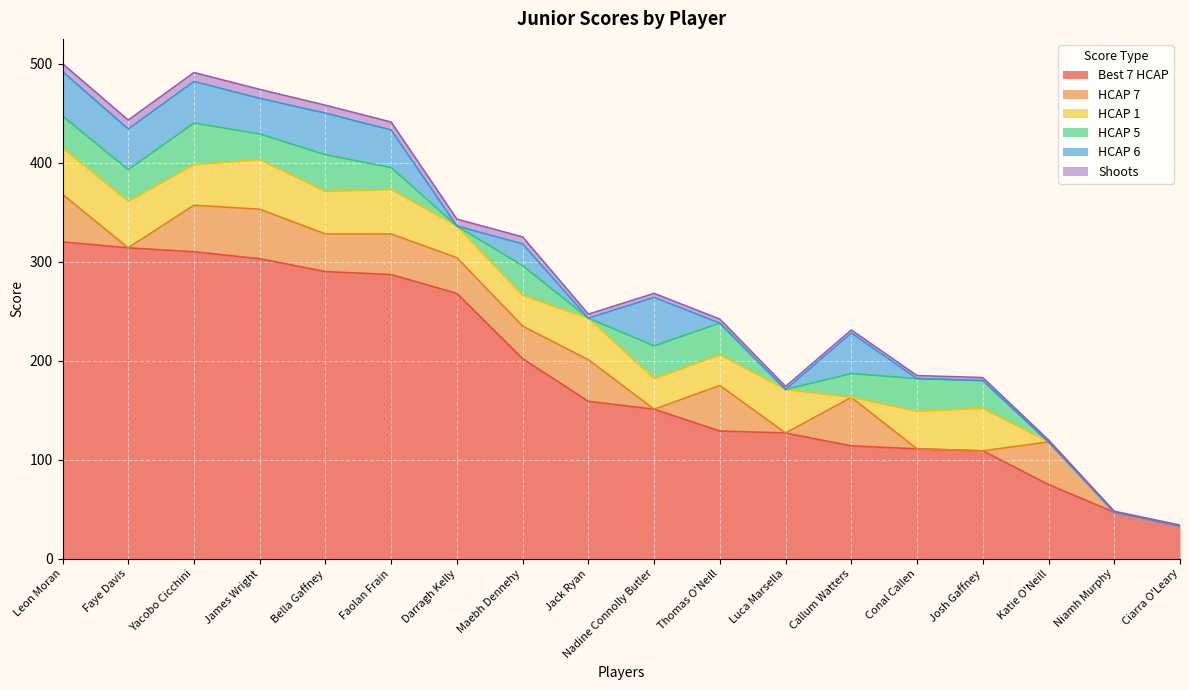

How many lines are shown in the chart?

6